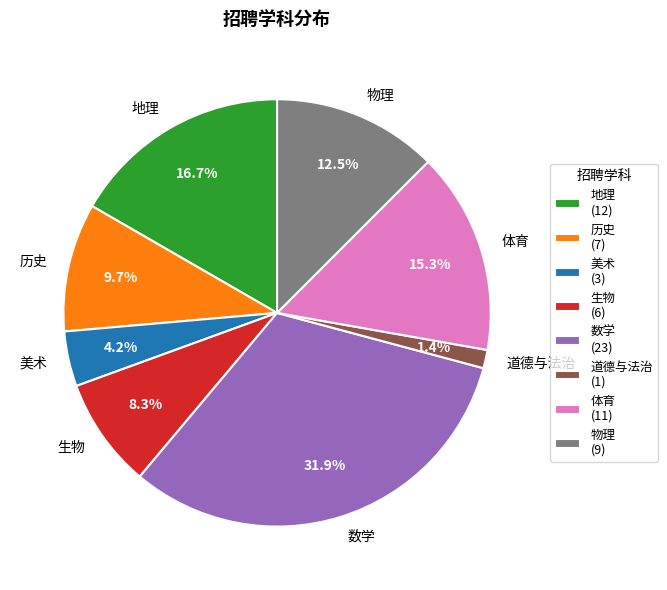

Which slice is the smallest?

道德与法治